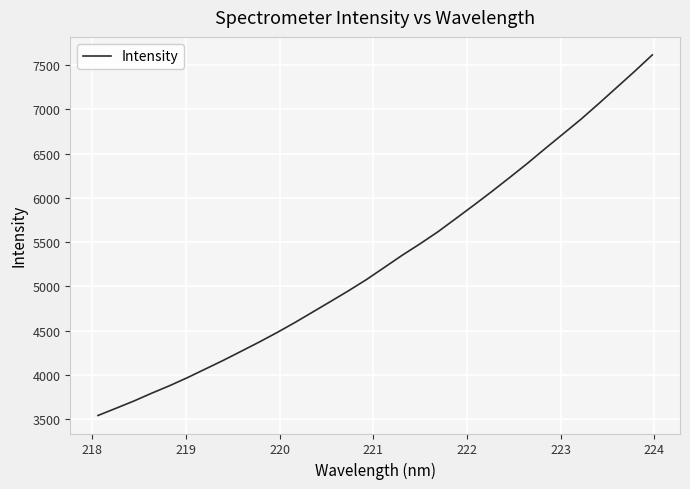

What is the greatest value displayed?

7613.3